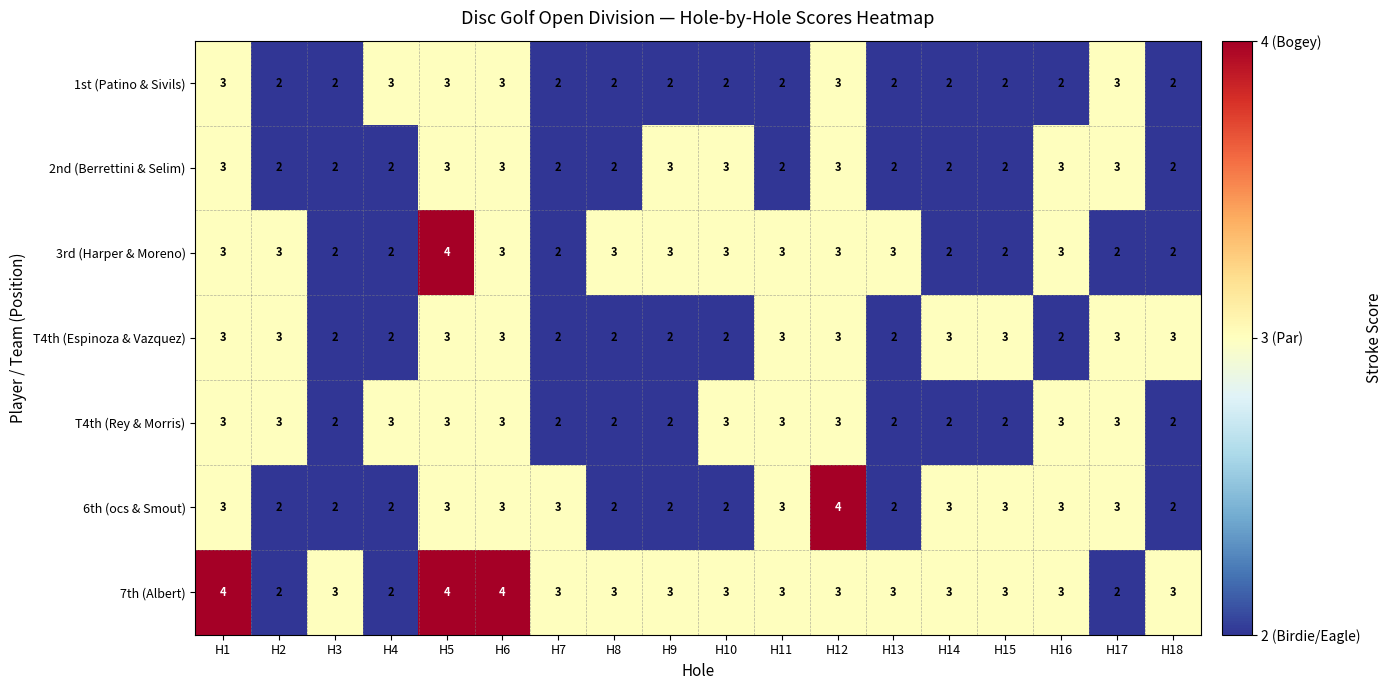

At which category is the sum across all series the highest?

H5